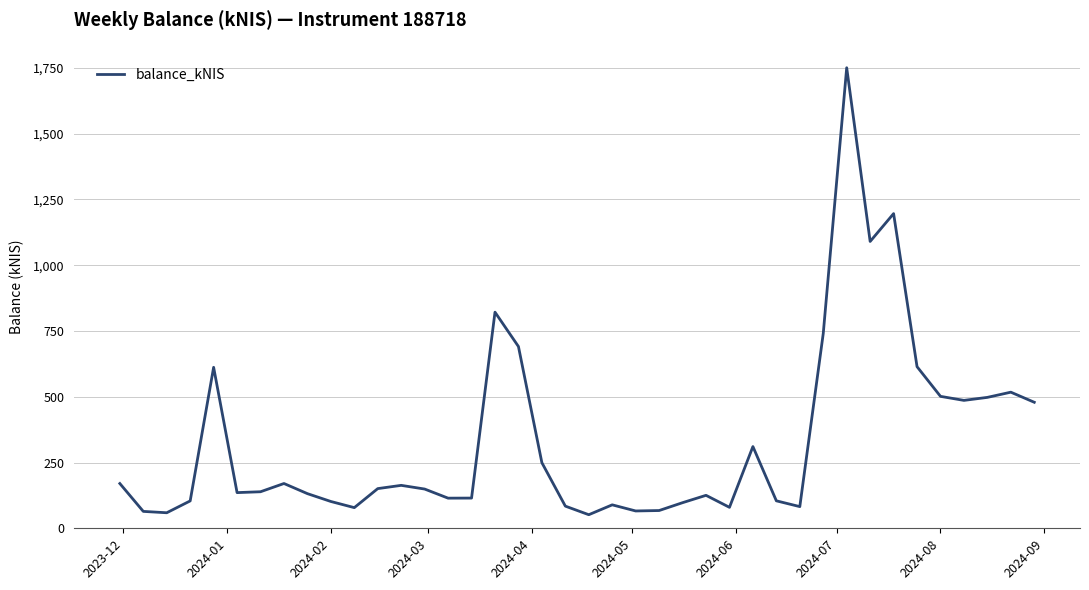

What is the greatest value displayed?

1750.9